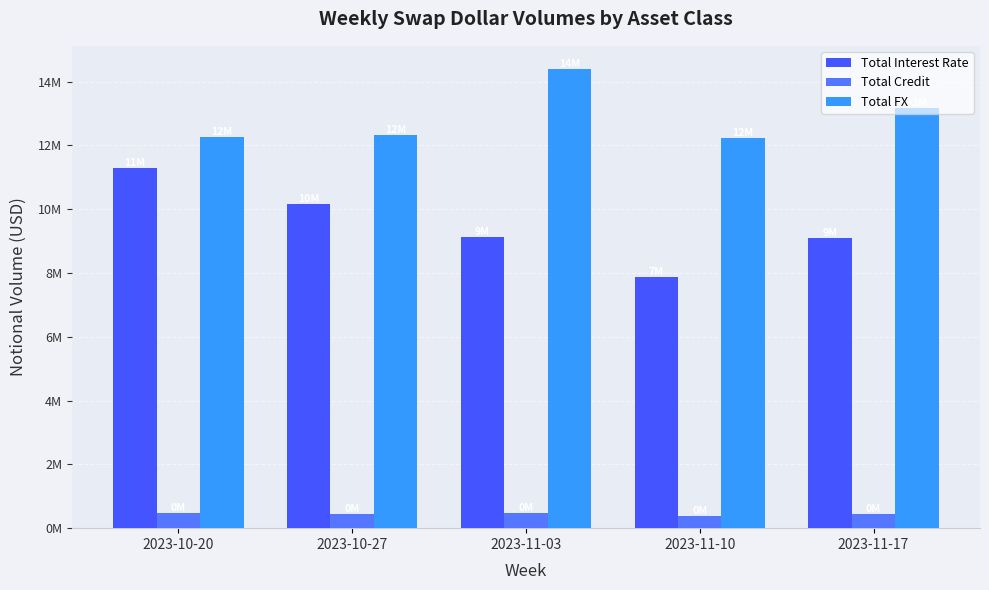

Reading left to right, transcribe all the data shown in this chart.

Total Interest Rate: 11306324	10167416	9115616	7865523	9086142
Total Credit: 484057	449629	486818	380470	447033
Total FX: 12279277	12342194	14403127	12233428	13174437